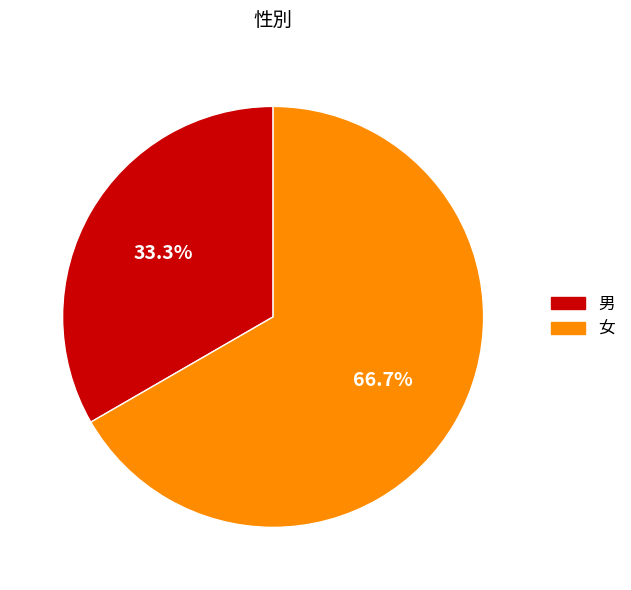

To the nearest percent, what is the difference between the 男 and 女 slice percentages?

33%